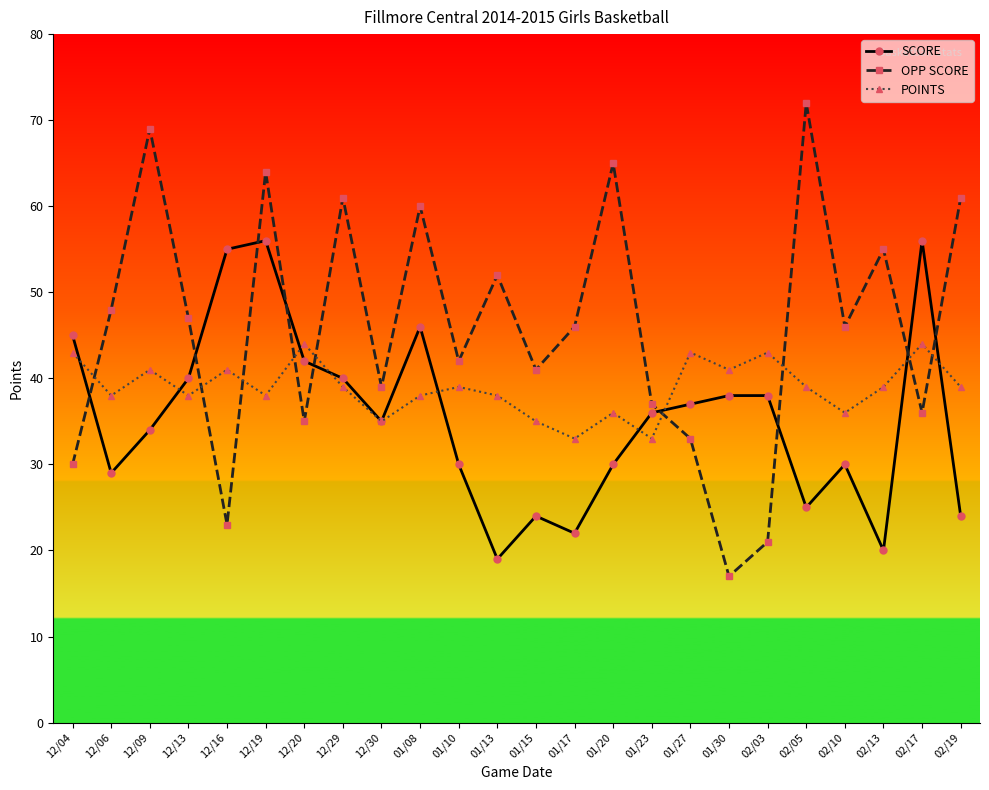

The value of POINTS at 12/19 is 38. True or false?

True